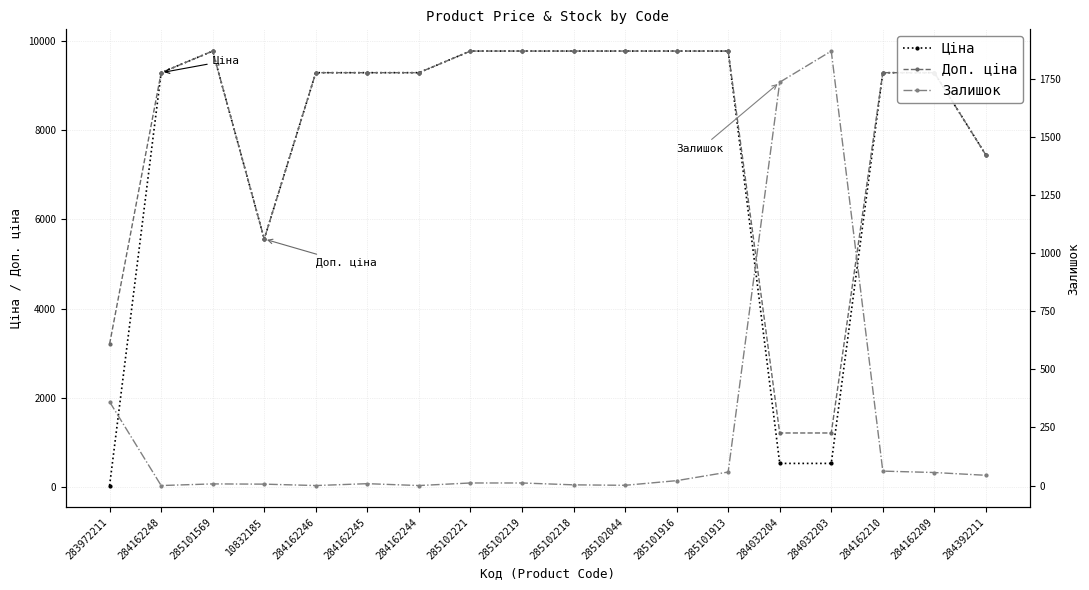

True or false: Ціна has a value of 729.9 at 284032203.

False